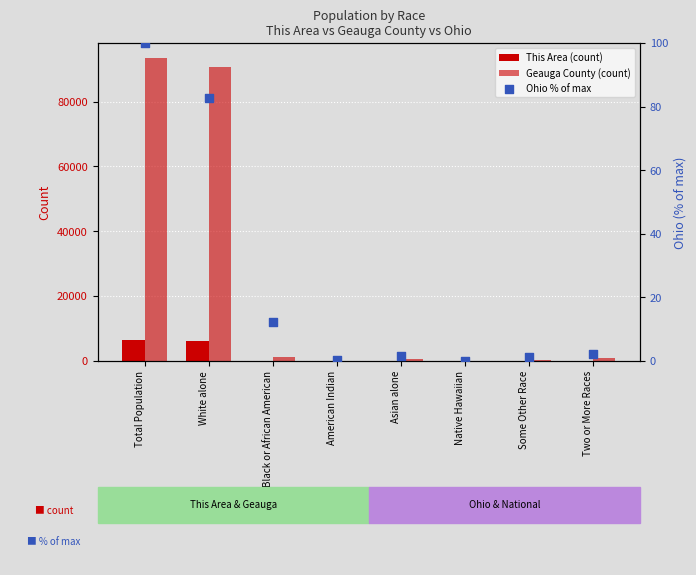

Is the value of This Area (count) at Native Hawaiian greater than the value of Ohio % of max at Native Hawaiian?

No